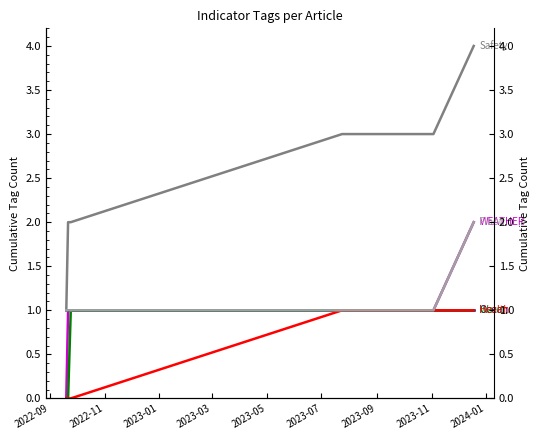

At which category does the chart reach its minimum across all series?

2022-09